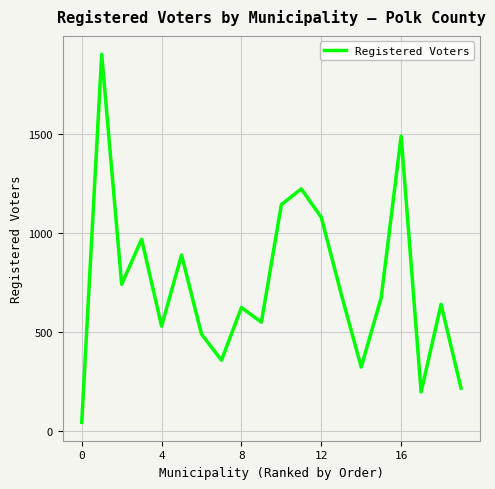

What is the smallest value displayed?

44